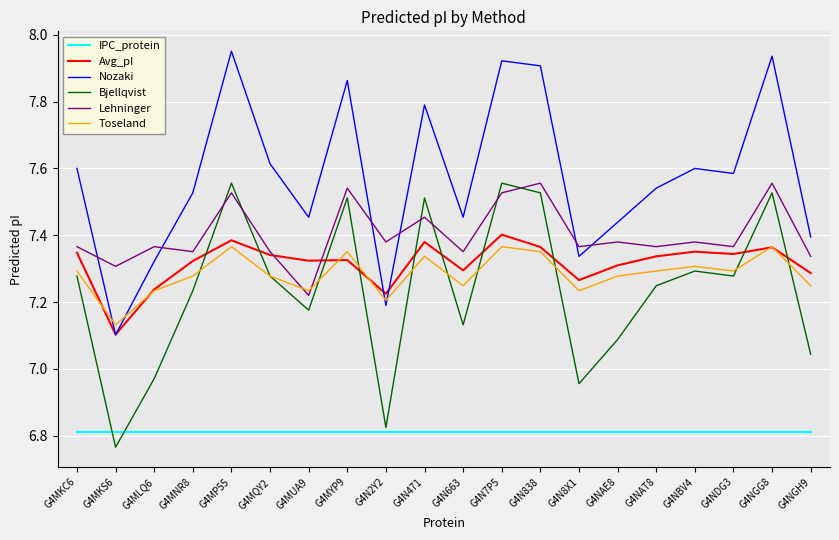

Between G4MKS6 and G4MLQ6, which series saw the biggest shift?

Nozaki